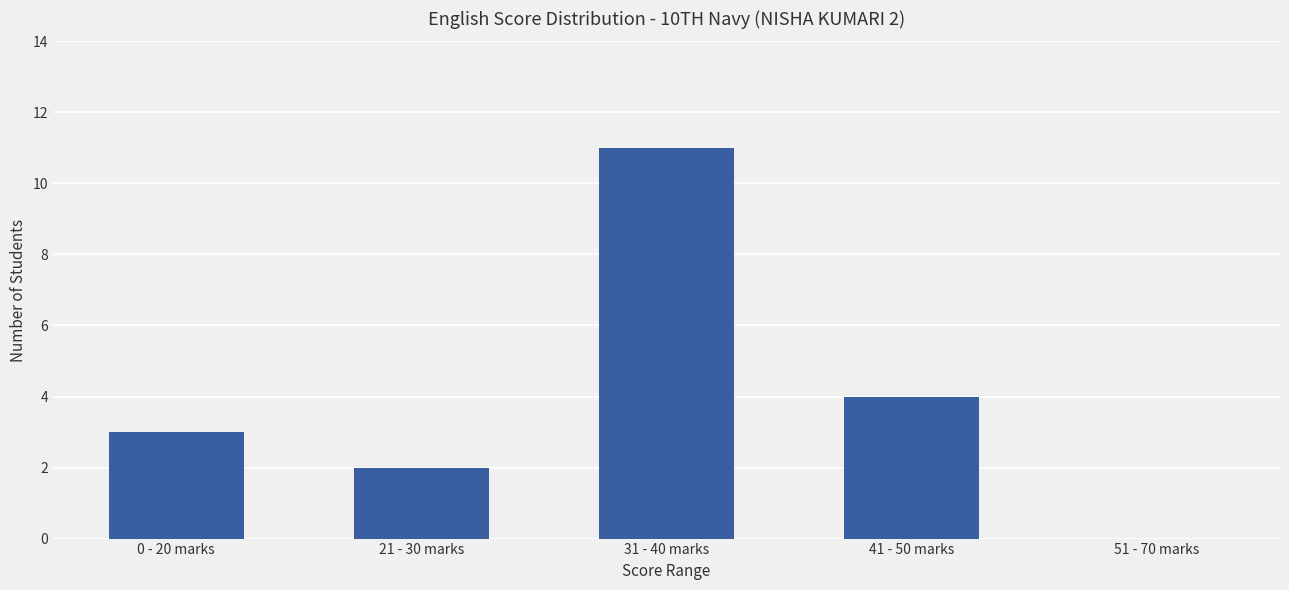

The value at 0 - 20 marks is 4. True or false?

False